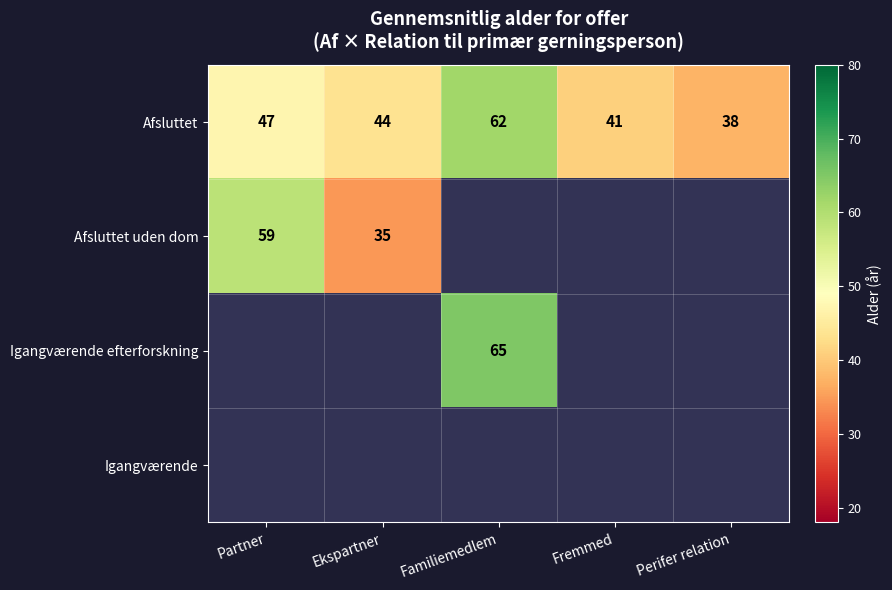

At which label does Afsluttet reach its minimum?

Perifer relation